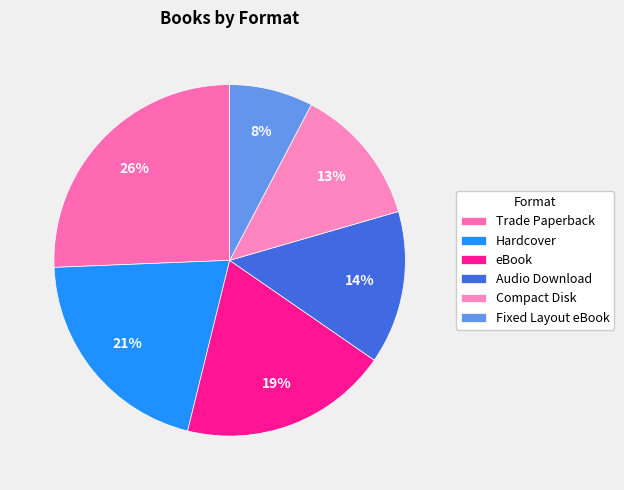

Count the number of slices in the pie.

6